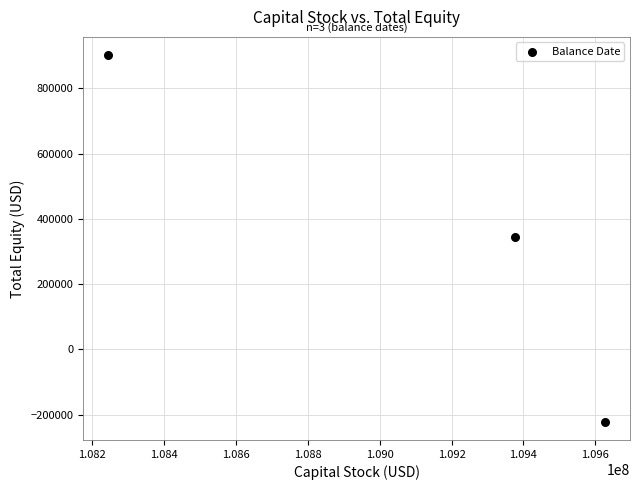

What is the average X value?

109082348